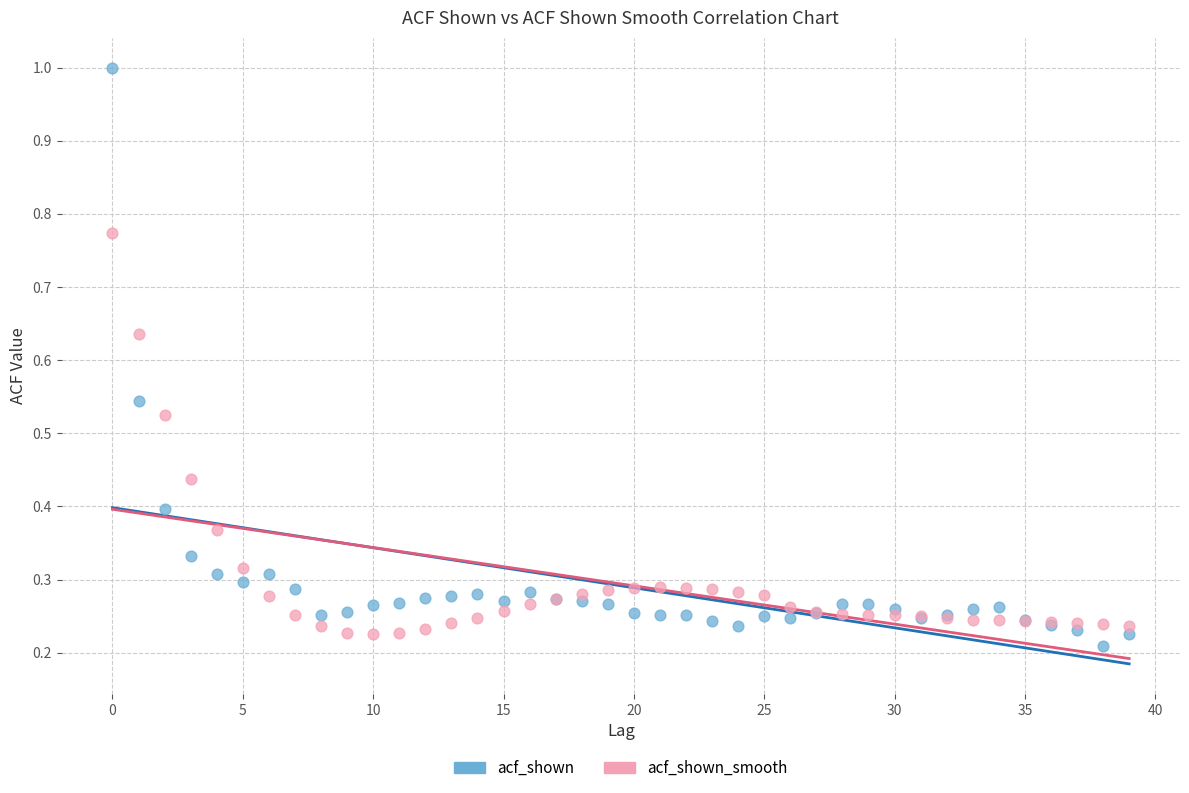

Which series contains the lowest Y value?

acf_shown